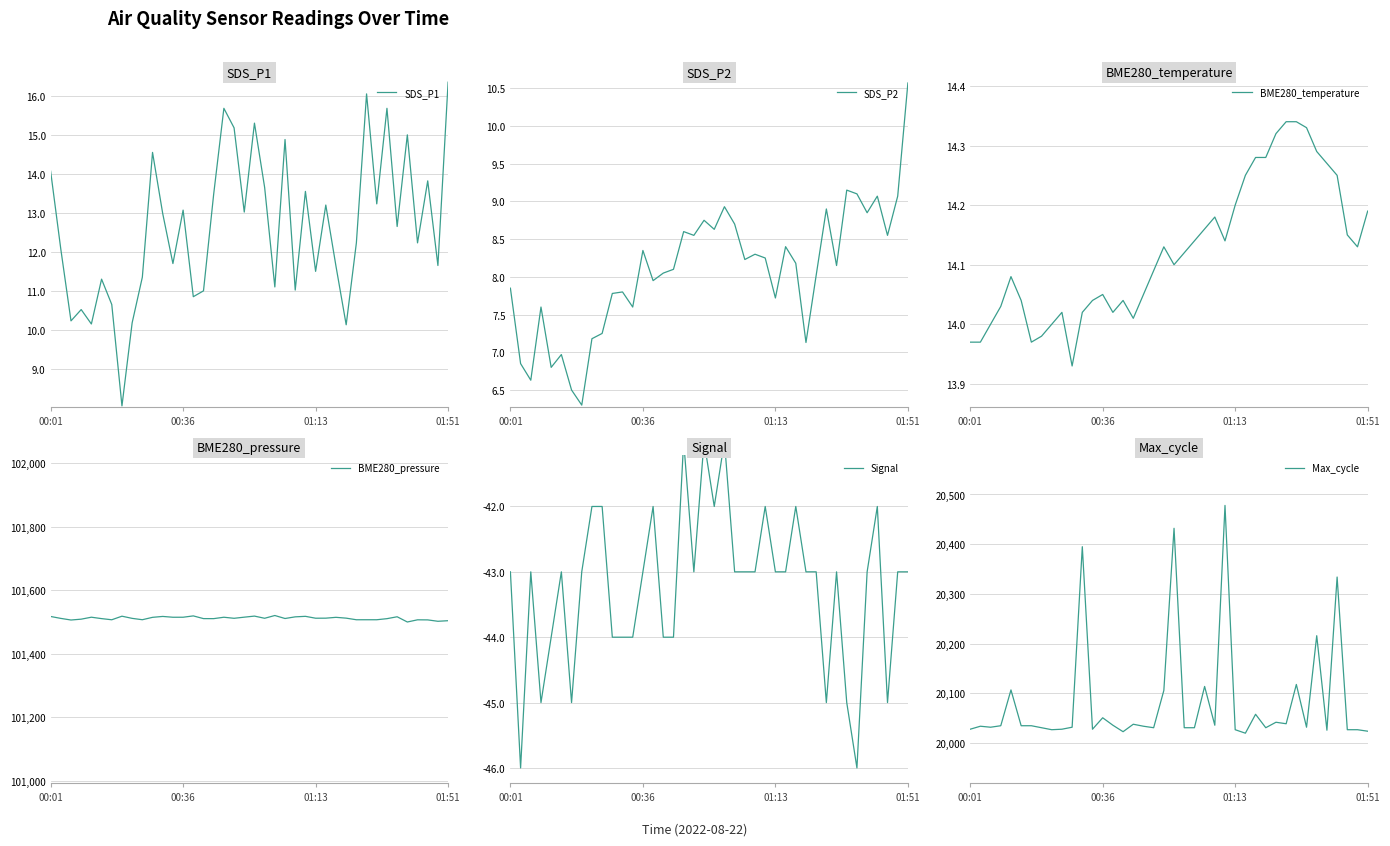

What is the spread (max minus min) of values at 9?

101548.9